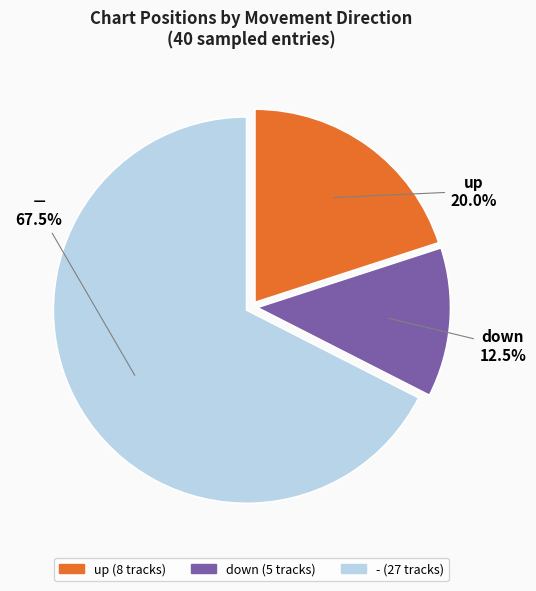

Is it true that - is 32% of the pie?

False